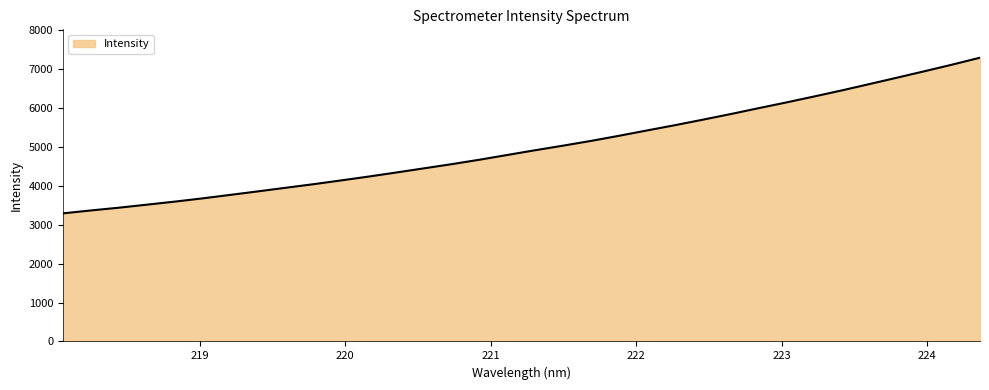

What is the smallest value displayed?

3294.6